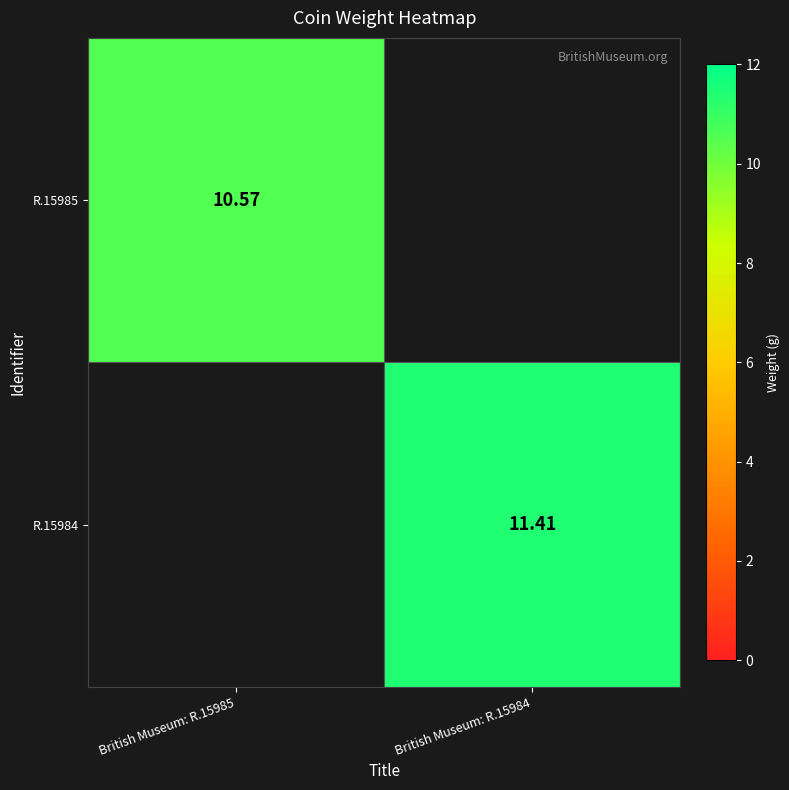

Is the value of R.15984 at British Museum: R.15984 greater than the value of R.15985 at British Museum: R.15985?

Yes